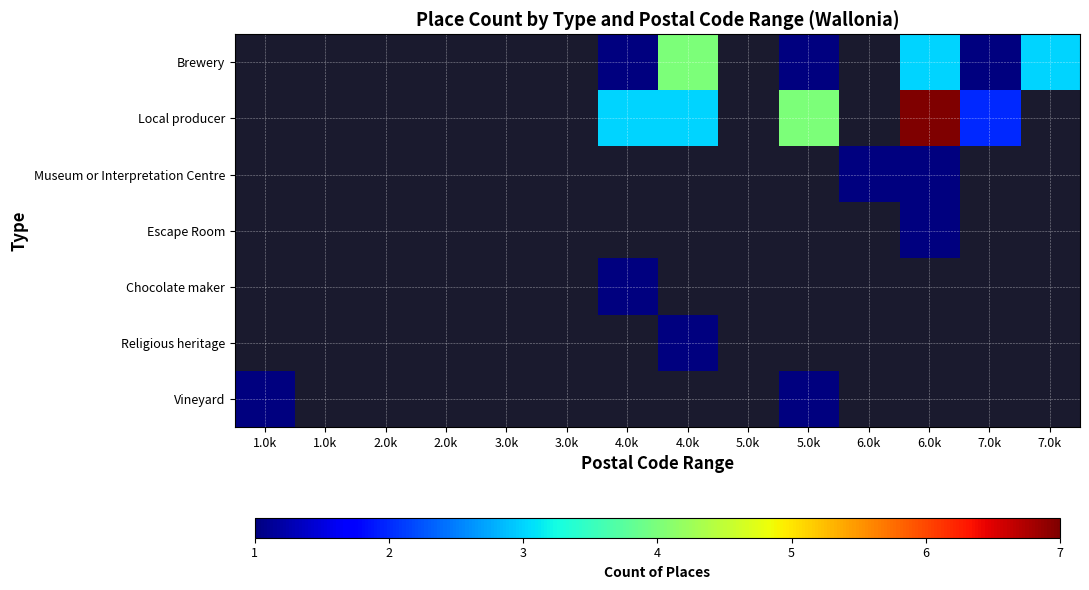

At which category is the sum across all series the highest?

6.0k